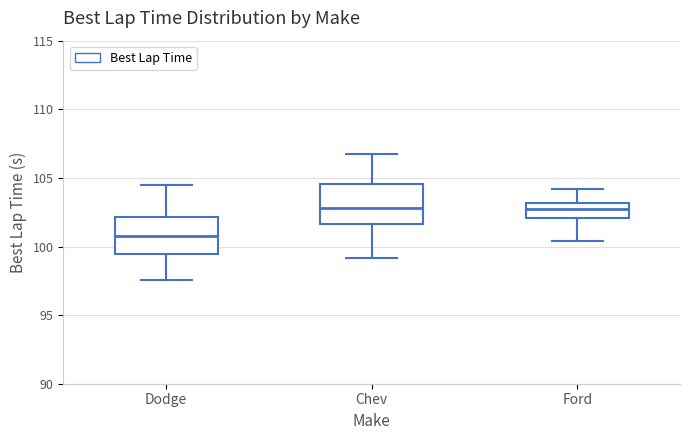

Reading left to right, read every box against the y-axis: the position of its median line, the range the box covers, and the ends of its whiskers. The values are not printed on the chart, so give them approximately, as read against the axis.

Dodge: median 100.5, box 99.5 to 102.0, whiskers 97.5 to 104.5
Chev: median 103.0, box 101.5 to 104.5, whiskers 99.0 to 107.0
Ford: median 102.5, box 102.0 to 103.0, whiskers 100.5 to 104.0